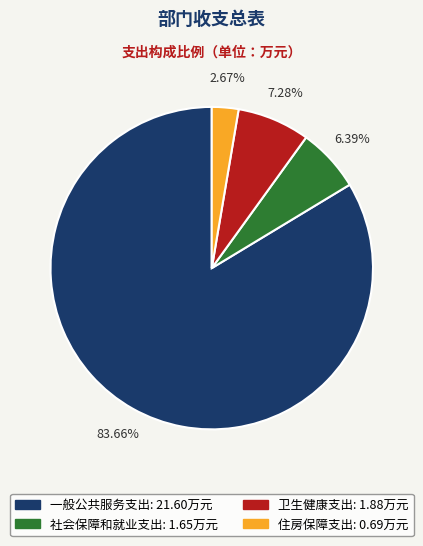

To the nearest percent, what is the average slice percentage?

25%